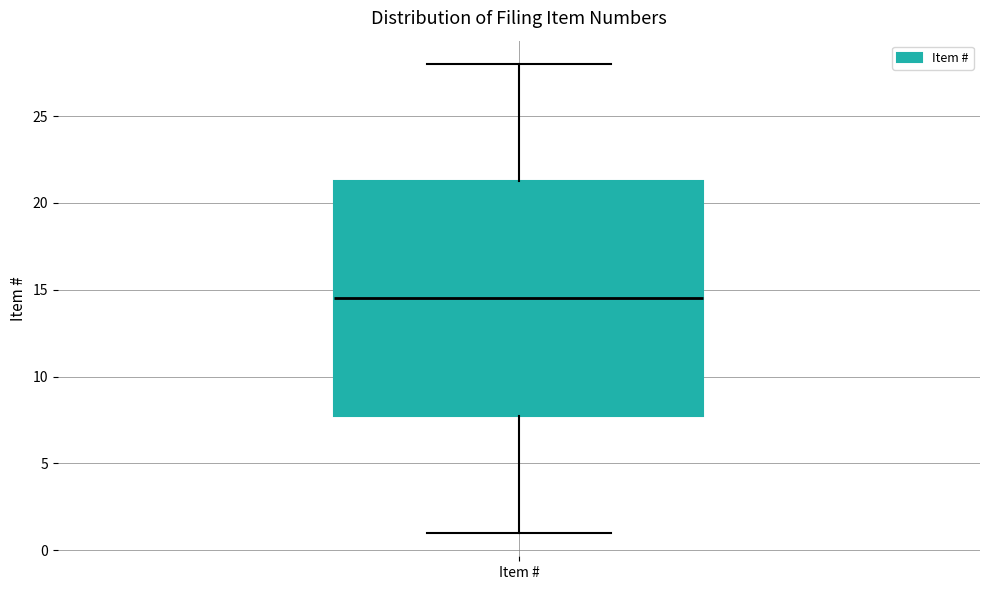

Where does the upper whisker of the box for Item # end on the y-axis? The values are not printed on the chart, so give them approximately, as read against the axis.

28.0